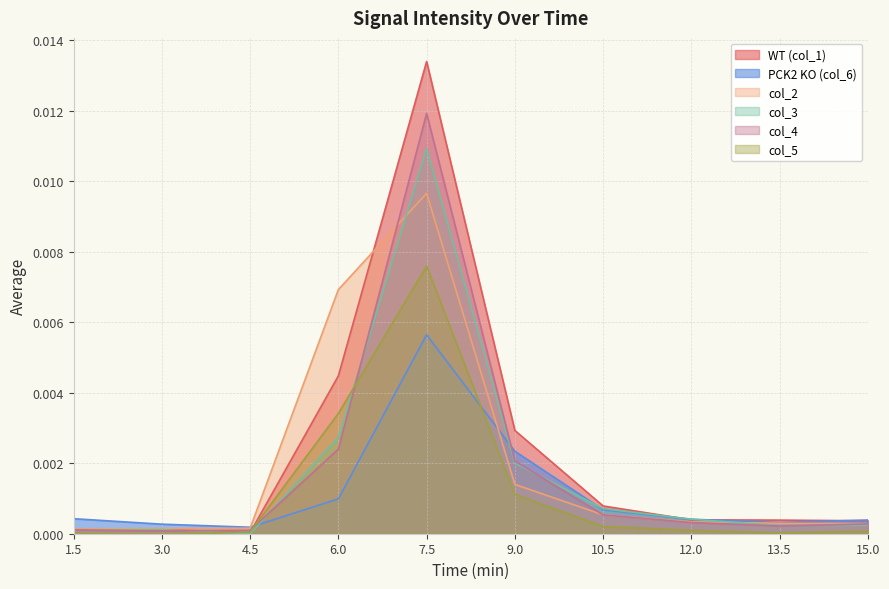

Where is col_2 nearest to the value 0?

1.5